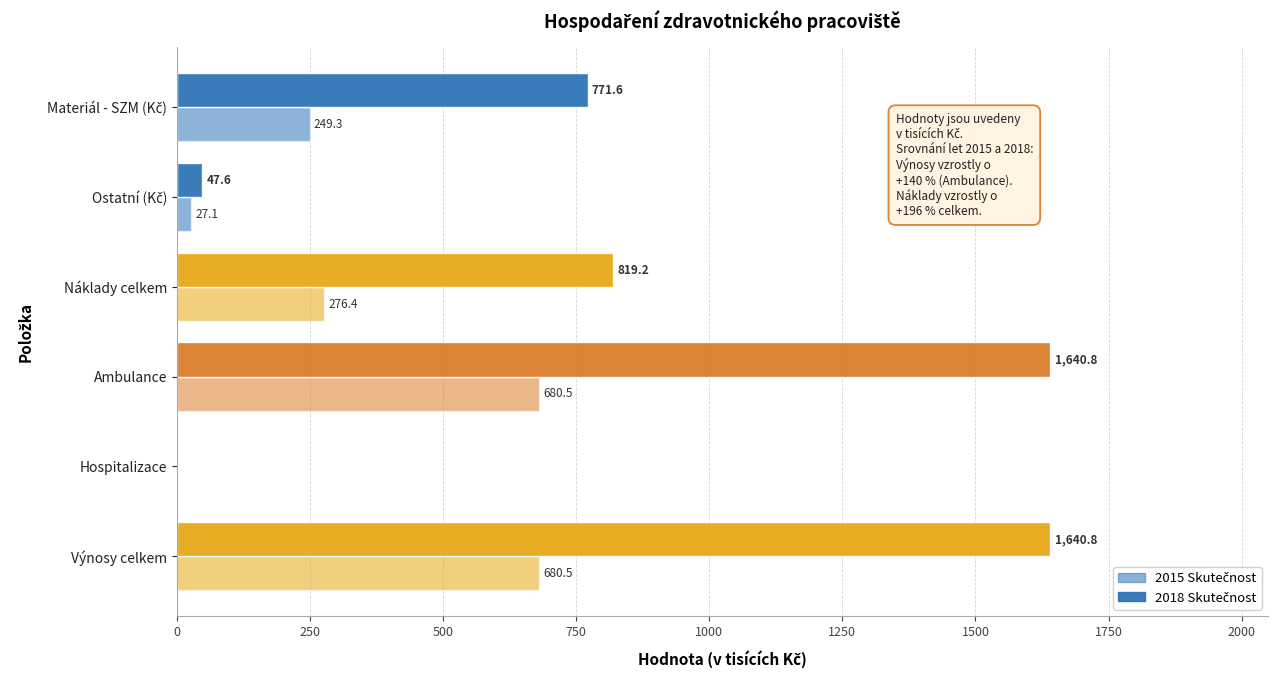

How many data points does each series have?

6